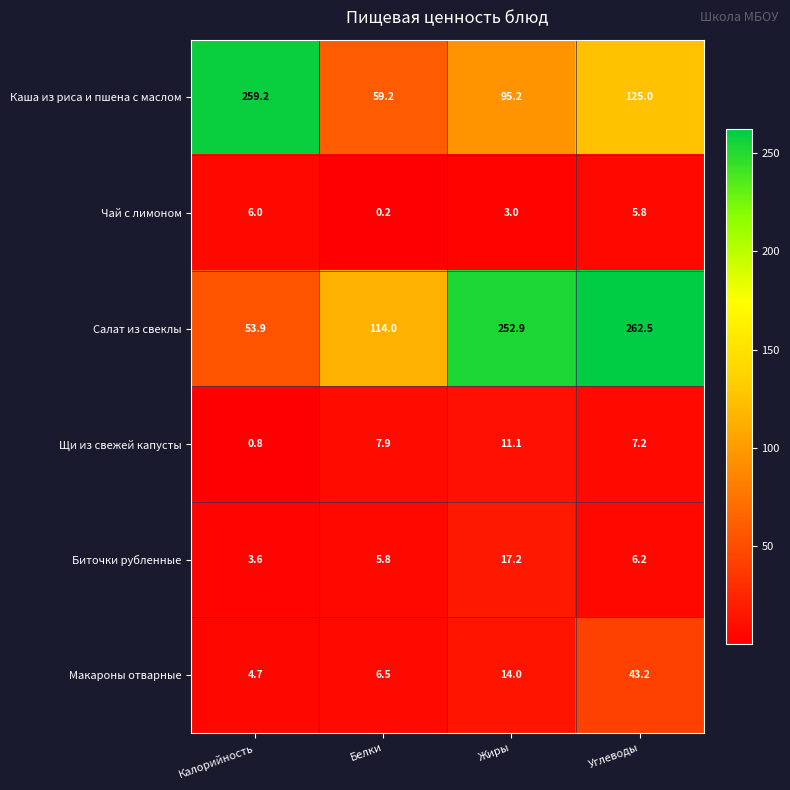

What is the sum of all Салат из свеклы values?

683.3